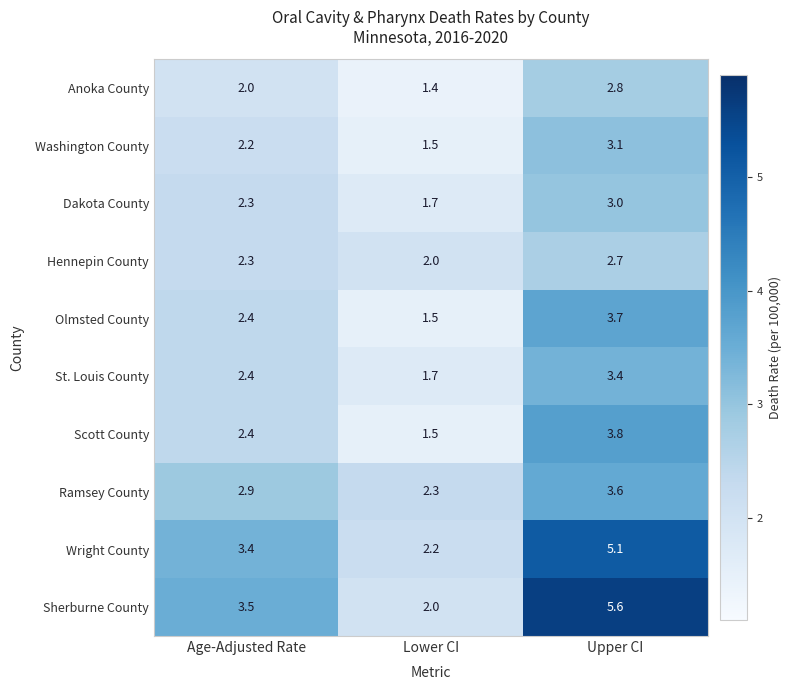

Reading left to right, extract all data points from this chart.

Anoka County: Age-Adjusted Rate=2.0	Lower CI=1.4	Upper CI=2.8
Washington County: Age-Adjusted Rate=2.2	Lower CI=1.5	Upper CI=3.1
Dakota County: Age-Adjusted Rate=2.3	Lower CI=1.7	Upper CI=3.0
Hennepin County: Age-Adjusted Rate=2.3	Lower CI=2.0	Upper CI=2.7
Olmsted County: Age-Adjusted Rate=2.4	Lower CI=1.5	Upper CI=3.7
St. Louis County: Age-Adjusted Rate=2.4	Lower CI=1.7	Upper CI=3.4
Scott County: Age-Adjusted Rate=2.4	Lower CI=1.5	Upper CI=3.8
Ramsey County: Age-Adjusted Rate=2.9	Lower CI=2.3	Upper CI=3.6
Wright County: Age-Adjusted Rate=3.4	Lower CI=2.2	Upper CI=5.1
Sherburne County: Age-Adjusted Rate=3.5	Lower CI=2.0	Upper CI=5.6